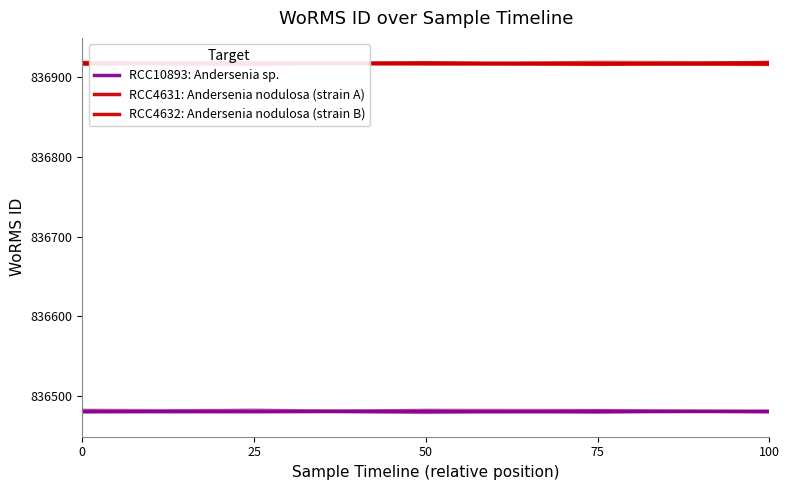

What is the total value across all series at 75?

2510315